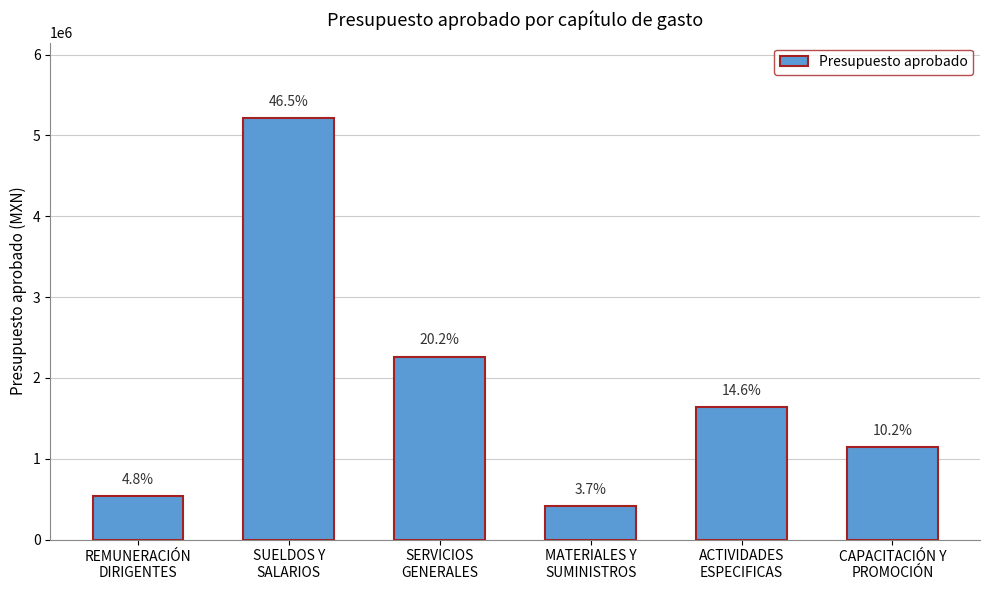

The value at SUELDOS Y
SALARIOS is 1383409.9. True or false?

False